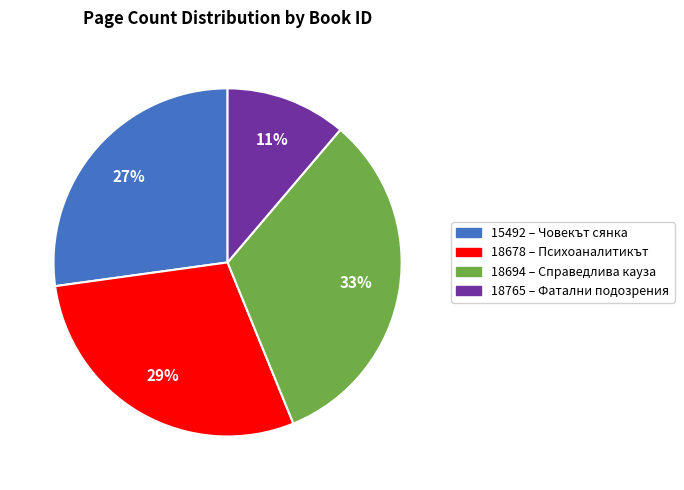

Count the number of slices in the pie.

4